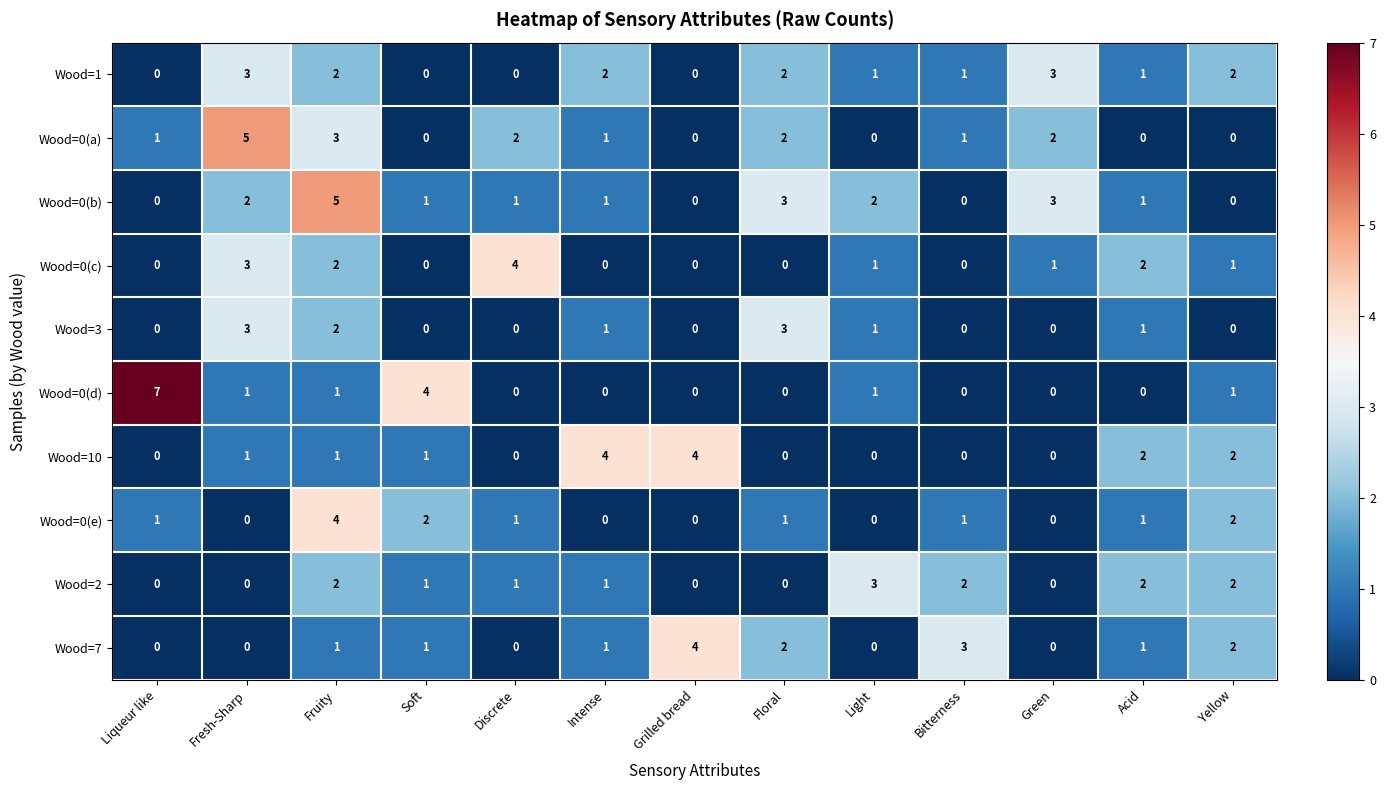

How many values in the Wood=3 series exceed 0?

6